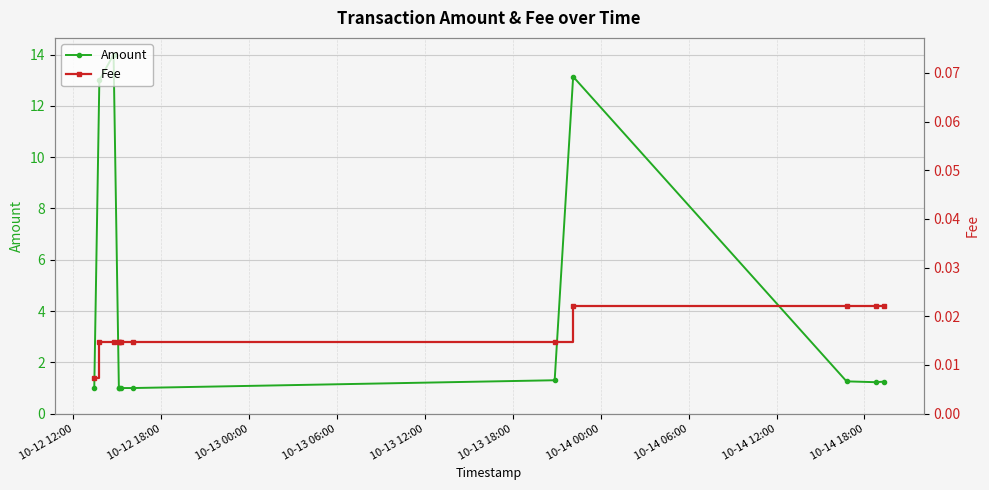

What is the value of the Amount point at the 4th from the left?

1.0